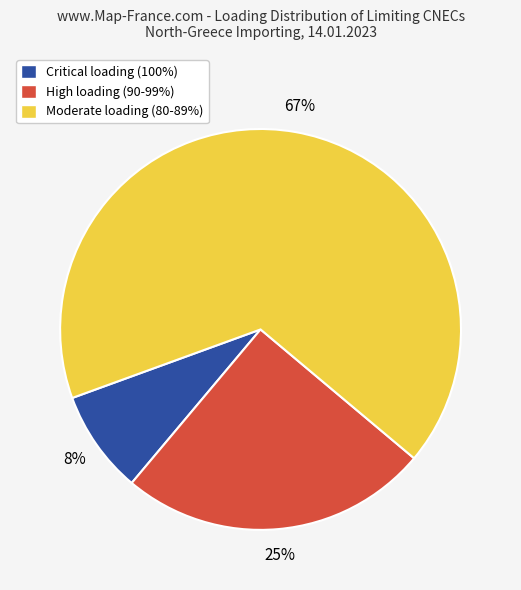

Is there a majority slice in this chart?

Yes